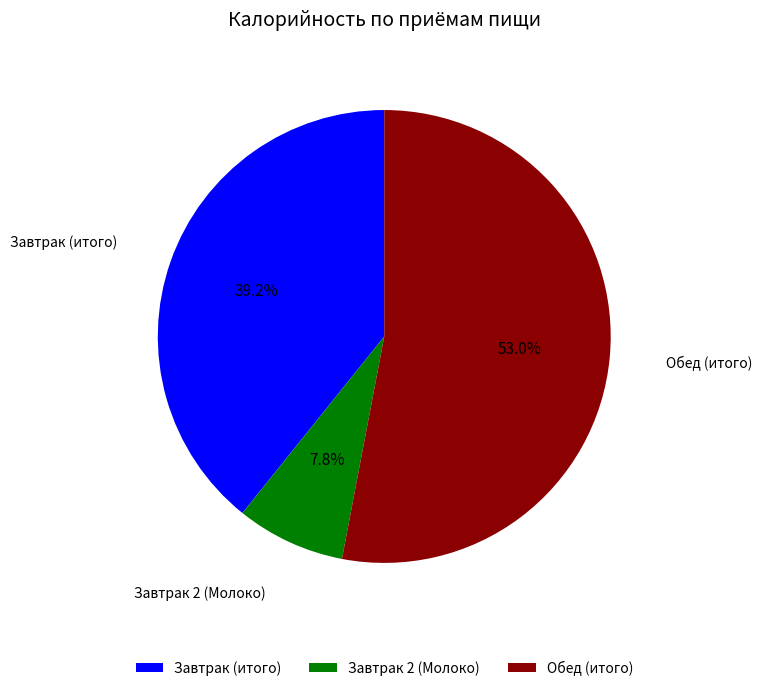

Is it true that Завтрак (итого) is 39% of the pie?

True